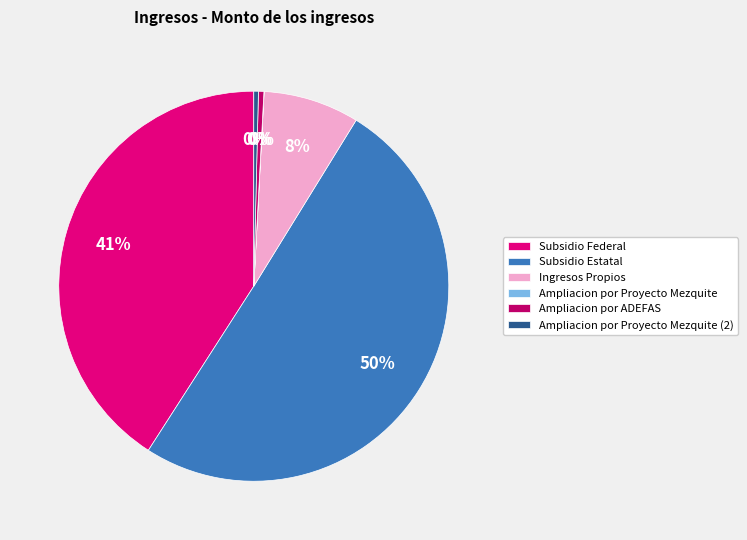

True or false: Subsidio Estatal accounts for 61% of the total.

False